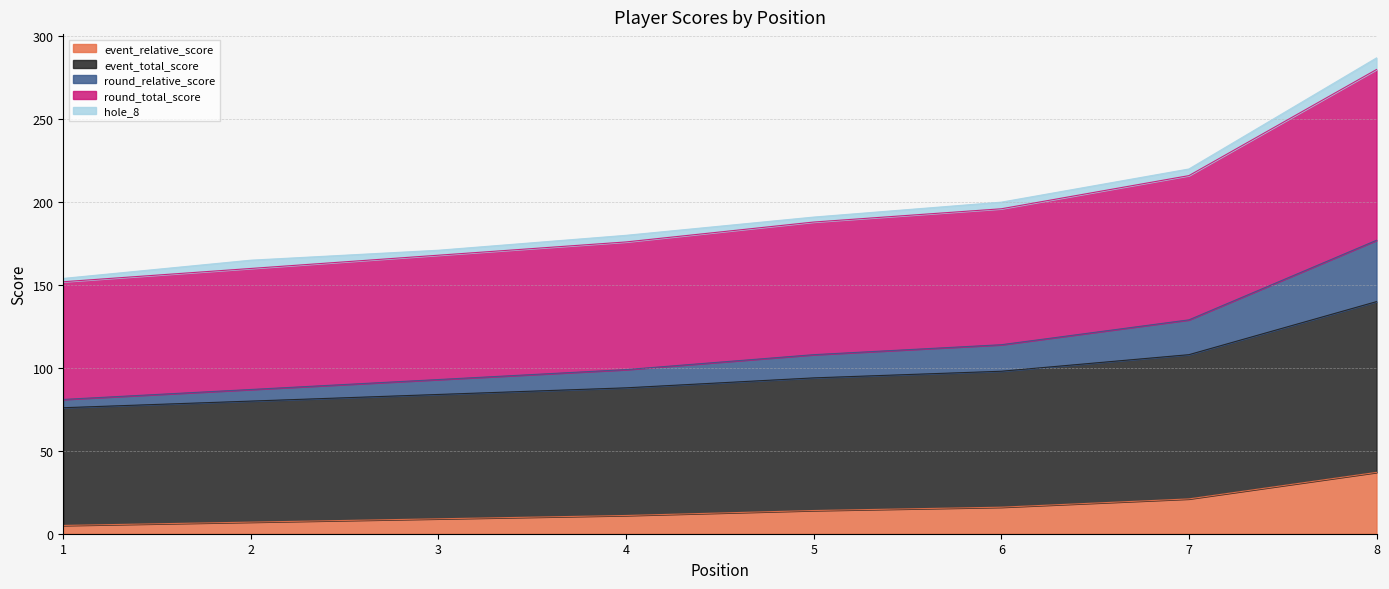

At which label does event_relative_score reach its minimum?

1